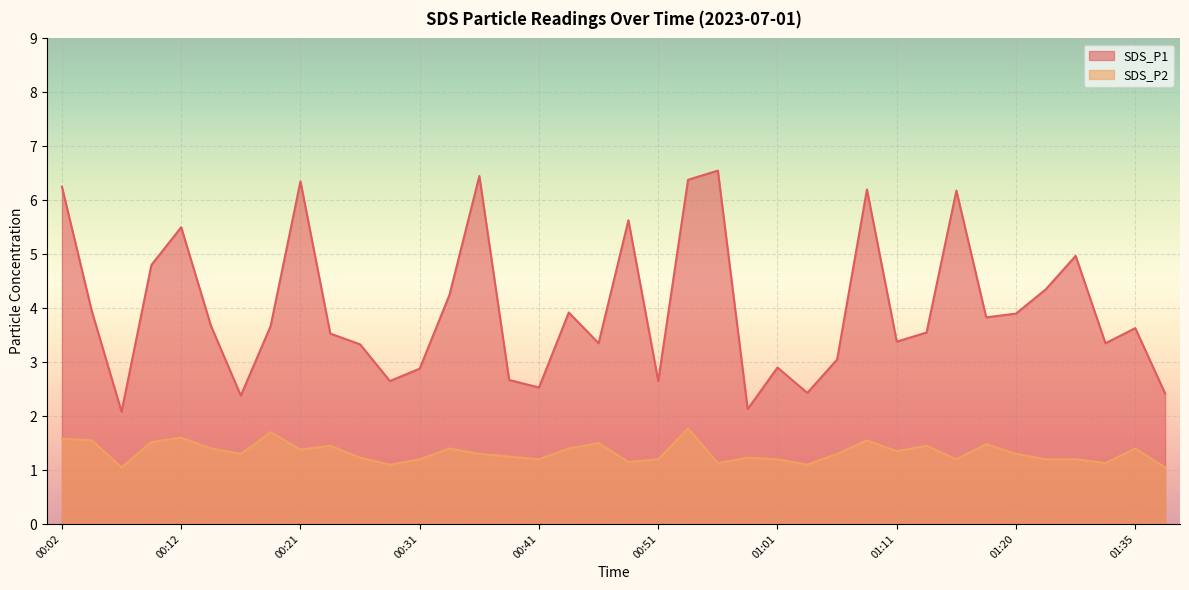

Between 00:43 and 00:14, which is larger?

00:43